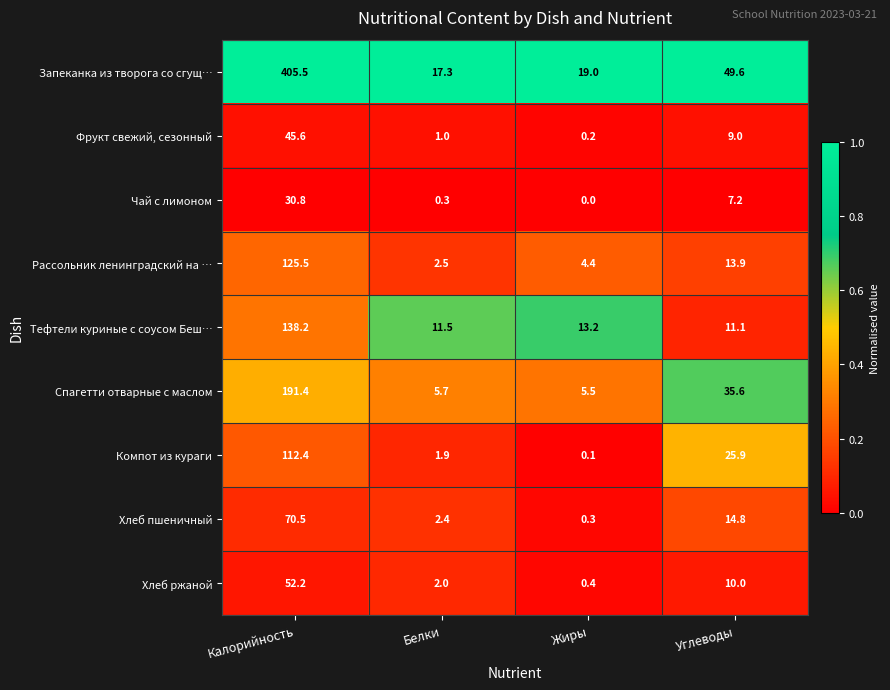

Between Белки and Жиры, which series saw the biggest shift?

Хлеб пшеничный